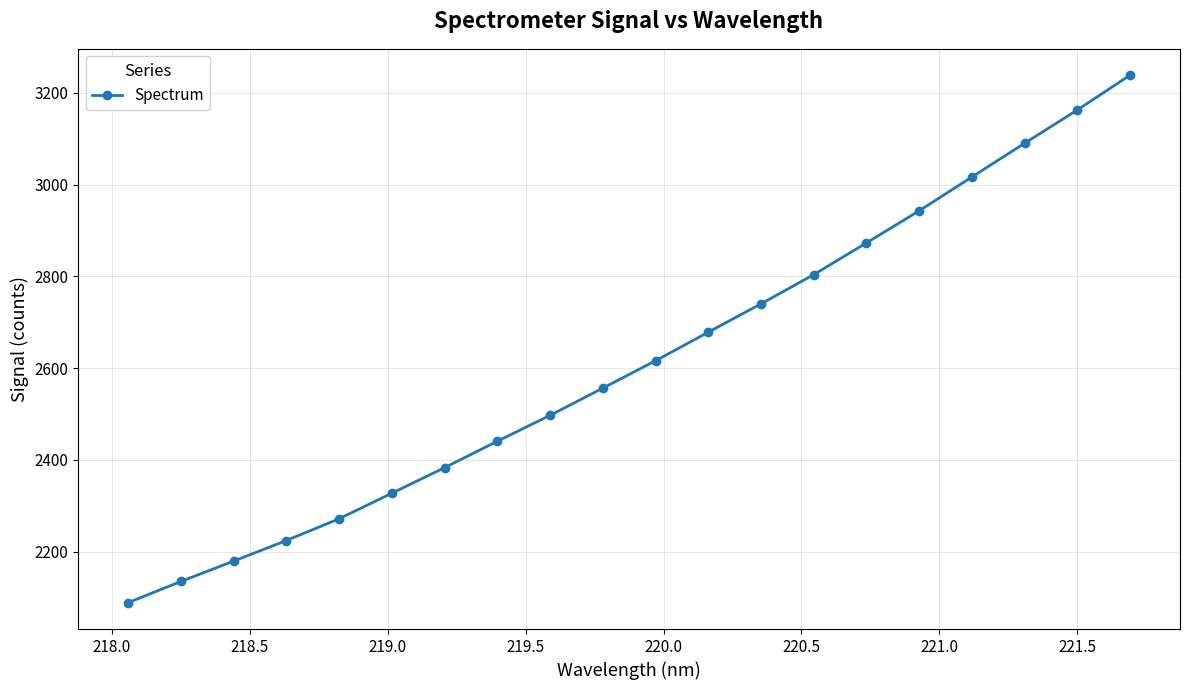

How many values are below 2616?

10